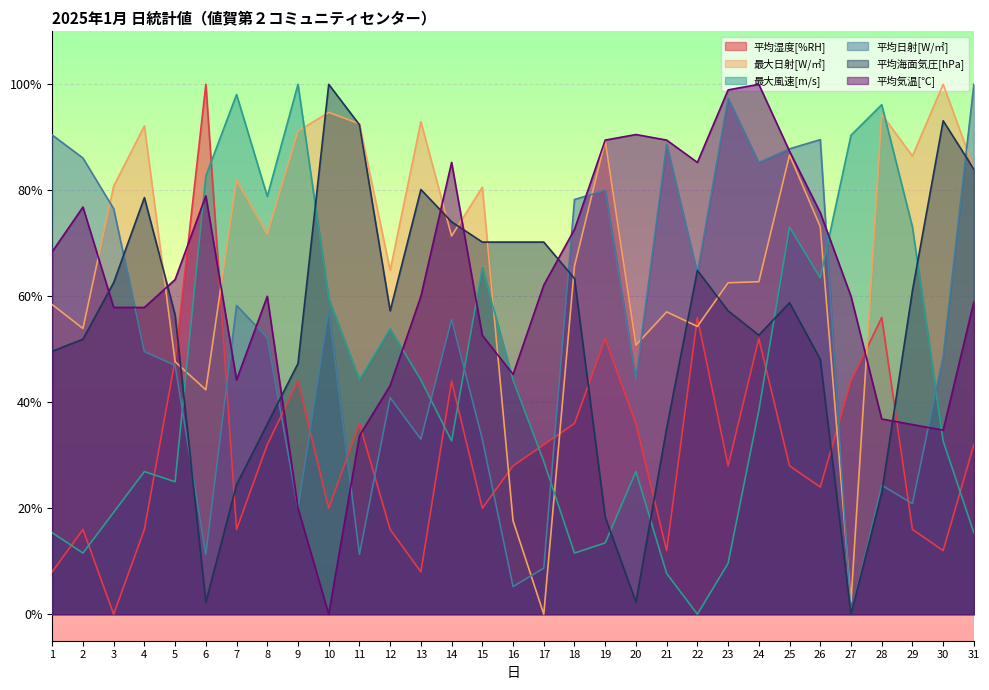

What is the total value across all series at 10?

331.7